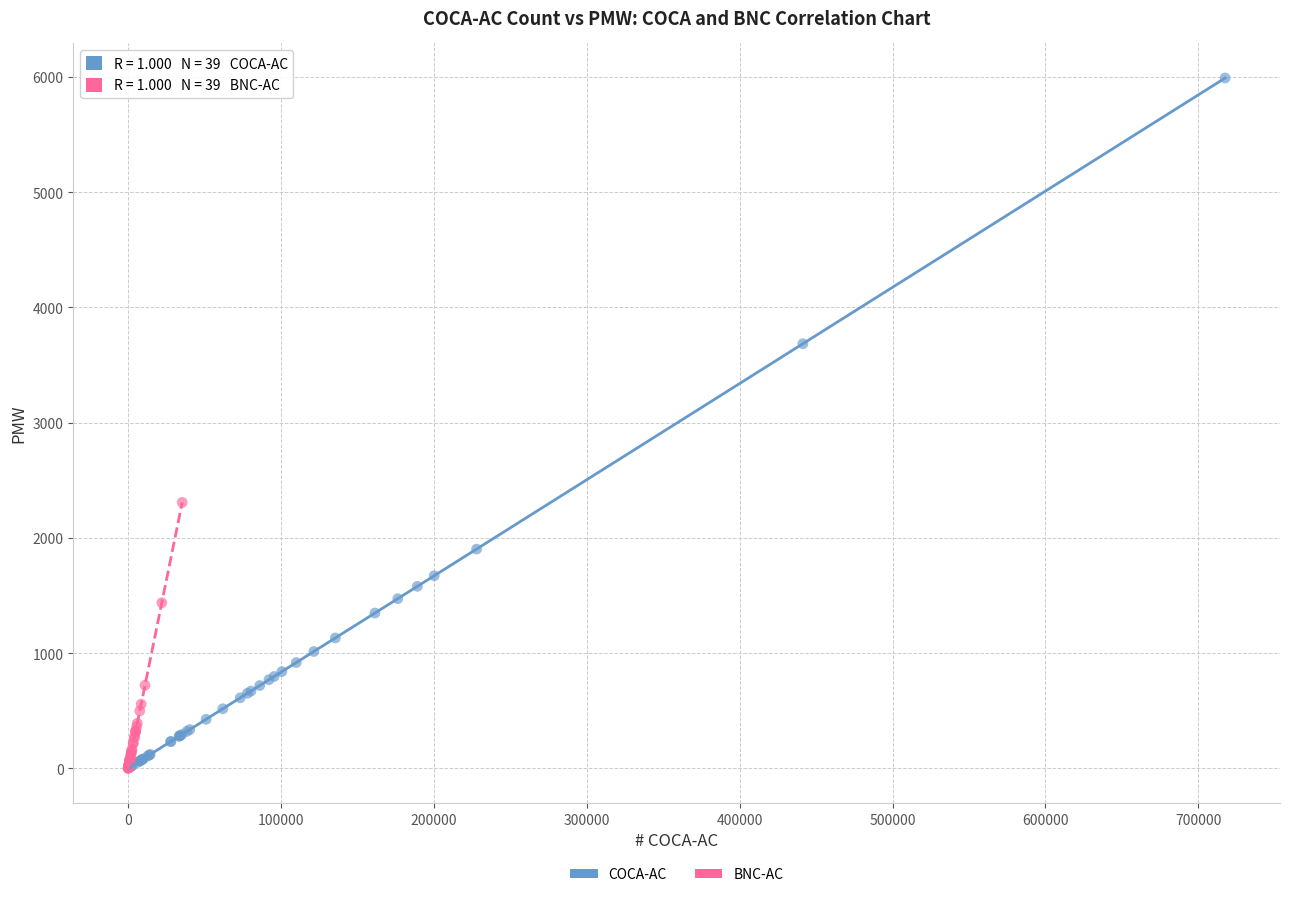

Which series has the largest Y range (max minus min)?

COCA-AC